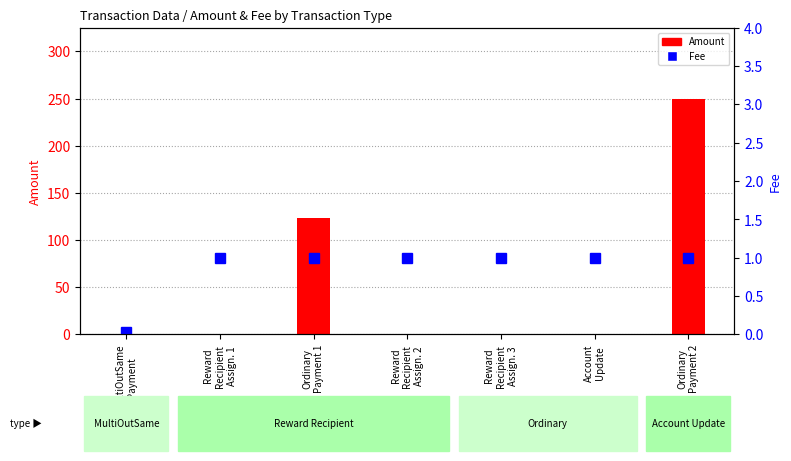

How many values in Amount are above zero?

3